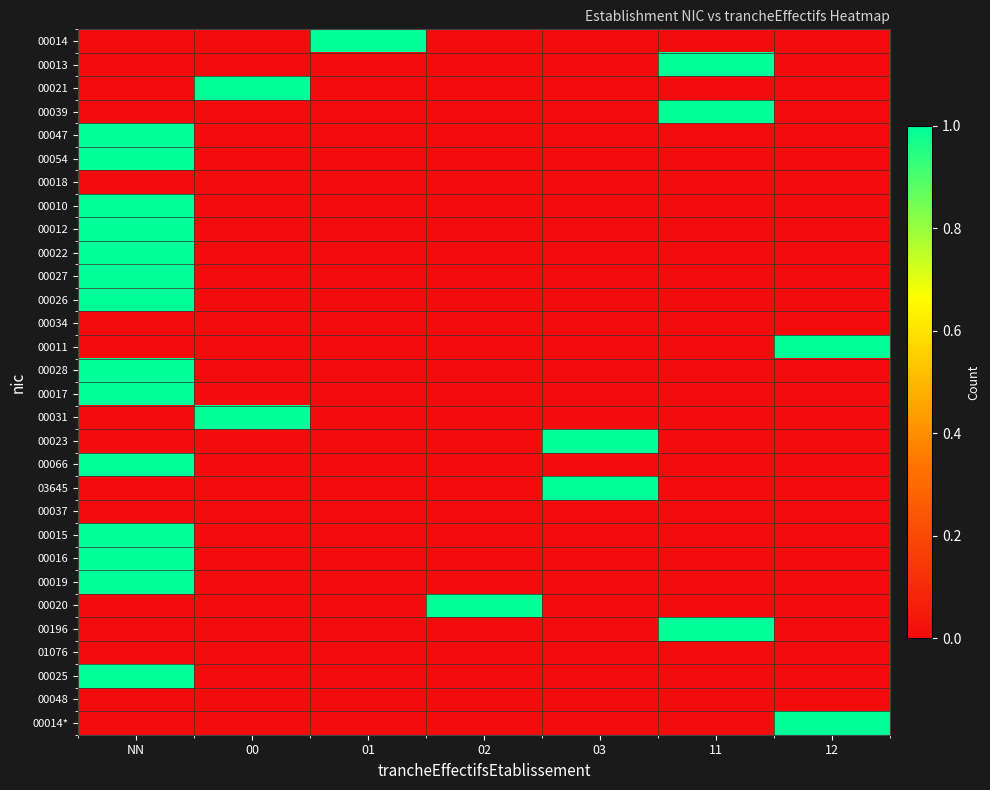

Reading right to left, list all the values displayed in this chart.

00014: 12=0	11=0	03=0	02=0	01=1	00=0	NN=0
00013: 12=0	11=1	03=0	02=0	01=0	00=0	NN=0
00021: 12=0	11=0	03=0	02=0	01=0	00=1	NN=0
00039: 12=0	11=1	03=0	02=0	01=0	00=0	NN=0
00047: 12=0	11=0	03=0	02=0	01=0	00=0	NN=1
00054: 12=0	11=0	03=0	02=0	01=0	00=0	NN=1
00018: 12=0	11=0	03=0	02=0	01=0	00=0	NN=0
00010: 12=0	11=0	03=0	02=0	01=0	00=0	NN=1
00012: 12=0	11=0	03=0	02=0	01=0	00=0	NN=1
00022: 12=0	11=0	03=0	02=0	01=0	00=0	NN=1
00027: 12=0	11=0	03=0	02=0	01=0	00=0	NN=1
00026: 12=0	11=0	03=0	02=0	01=0	00=0	NN=1
00034: 12=0	11=0	03=0	02=0	01=0	00=0	NN=0
00011: 12=1	11=0	03=0	02=0	01=0	00=0	NN=0
00028: 12=0	11=0	03=0	02=0	01=0	00=0	NN=1
00017: 12=0	11=0	03=0	02=0	01=0	00=0	NN=1
00031: 12=0	11=0	03=0	02=0	01=0	00=1	NN=0
00023: 12=0	11=0	03=1	02=0	01=0	00=0	NN=0
00066: 12=0	11=0	03=0	02=0	01=0	00=0	NN=1
03645: 12=0	11=0	03=1	02=0	01=0	00=0	NN=0
00037: 12=0	11=0	03=0	02=0	01=0	00=0	NN=0
00015: 12=0	11=0	03=0	02=0	01=0	00=0	NN=1
00016: 12=0	11=0	03=0	02=0	01=0	00=0	NN=1
00019: 12=0	11=0	03=0	02=0	01=0	00=0	NN=1
00020: 12=0	11=0	03=0	02=1	01=0	00=0	NN=0
00196: 12=0	11=1	03=0	02=0	01=0	00=0	NN=0
01076: 12=0	11=0	03=0	02=0	01=0	00=0	NN=0
00025: 12=0	11=0	03=0	02=0	01=0	00=0	NN=1
00048: 12=0	11=0	03=0	02=0	01=0	00=0	NN=0
00014*: 12=1	11=0	03=0	02=0	01=0	00=0	NN=0